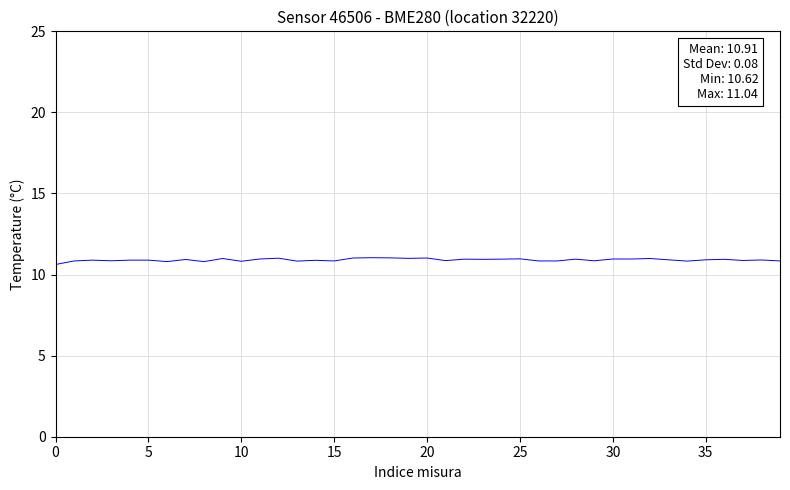

What is the smallest value displayed?

10.6